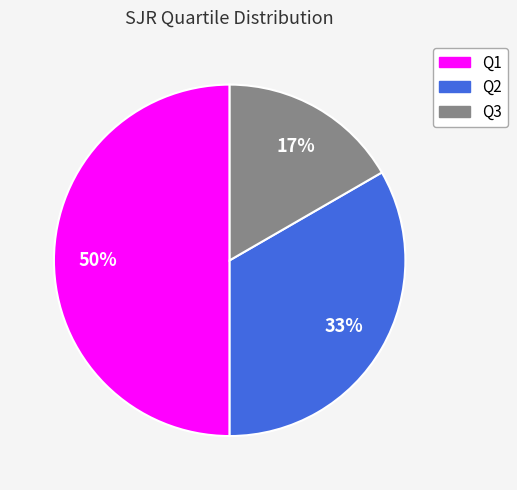

To the nearest percent, what is the difference between the largest and smallest slice percentages?

33%